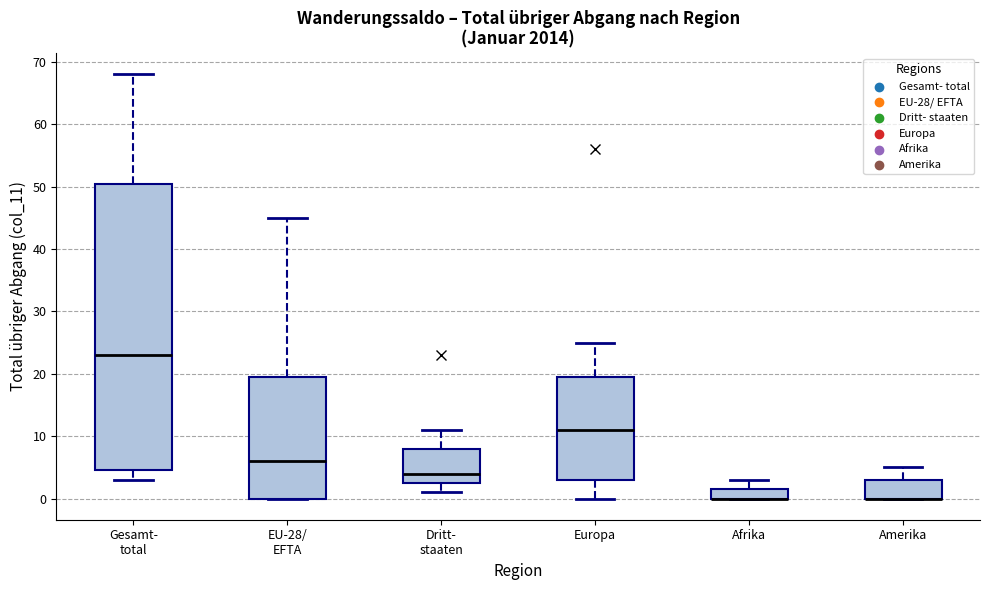

Where does the upper whisker of the box for Amerika end on the y-axis? The values are not printed on the chart, so give them approximately, as read against the axis.

5